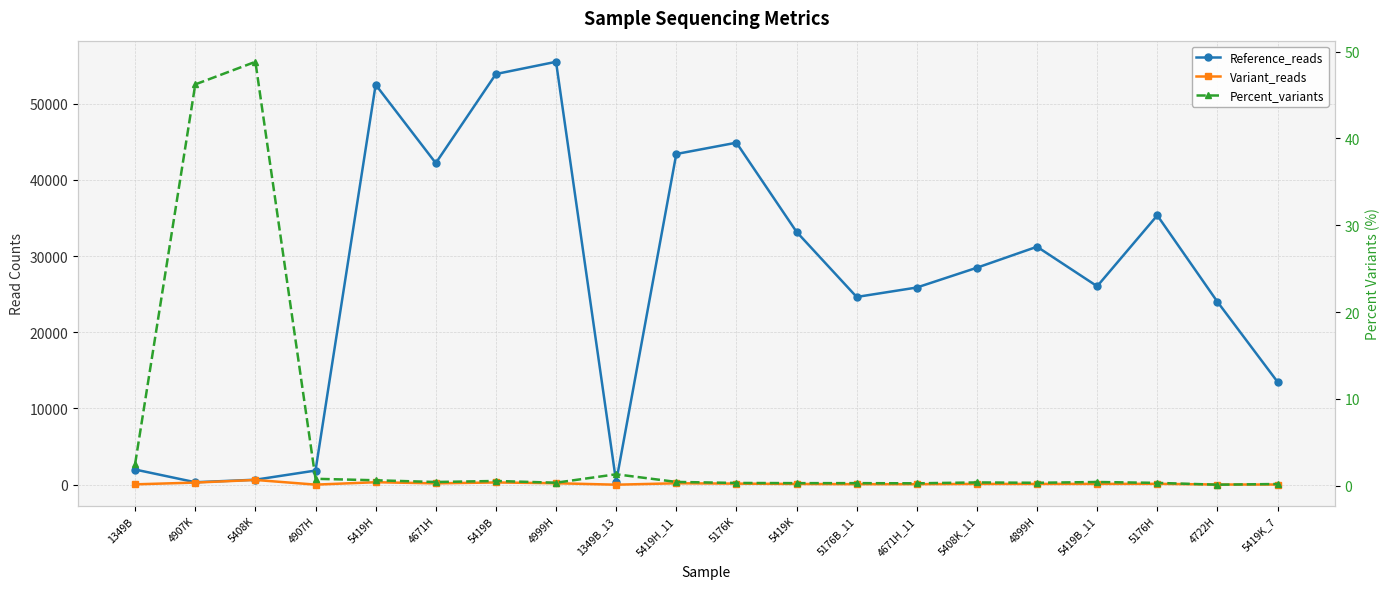

What is the difference between the maximum and minimum values in the Percent_variants series?

48.7